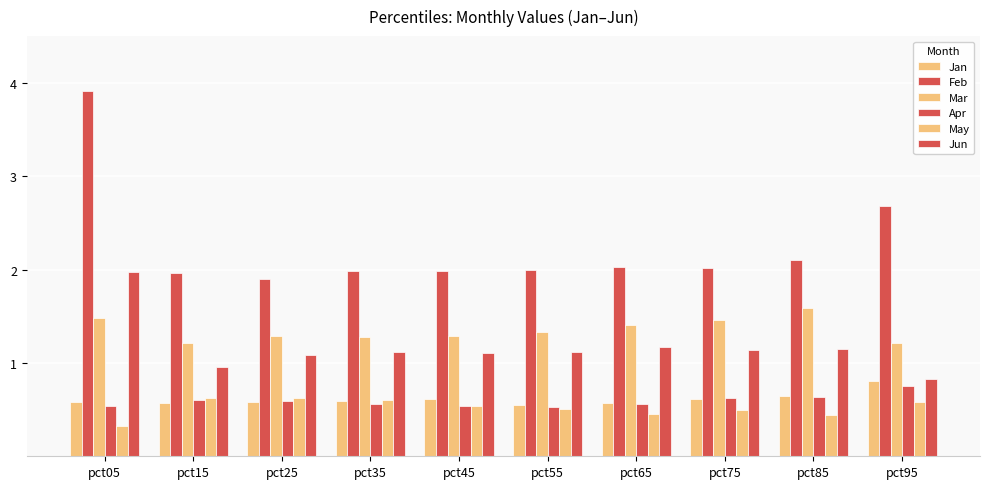

What is the approximate value of Feb at pct15?

2.0